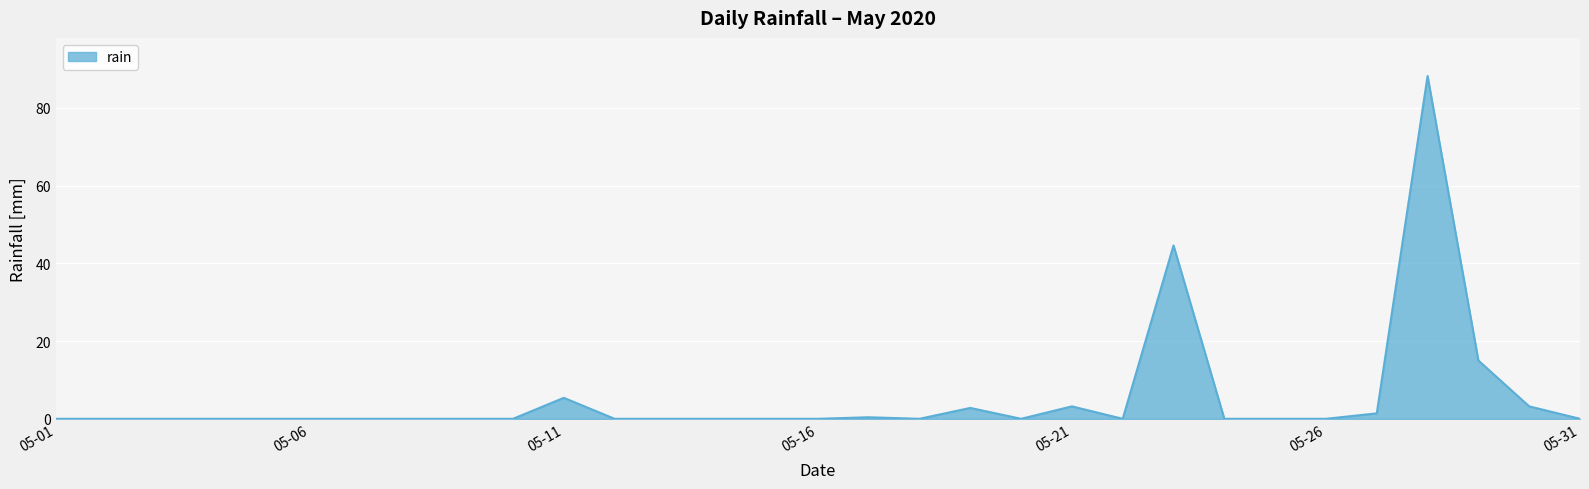

True or false: there are more than 1 points higher than both neighbors.

True